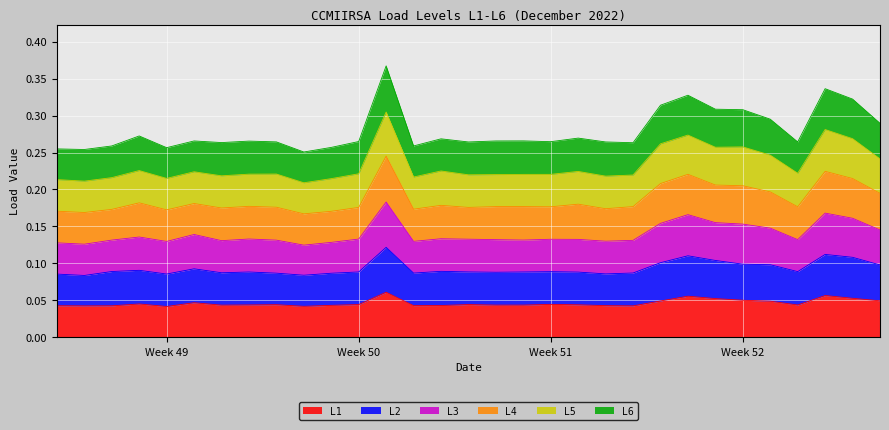

True or false: L2 and L1 cross at least once.

False